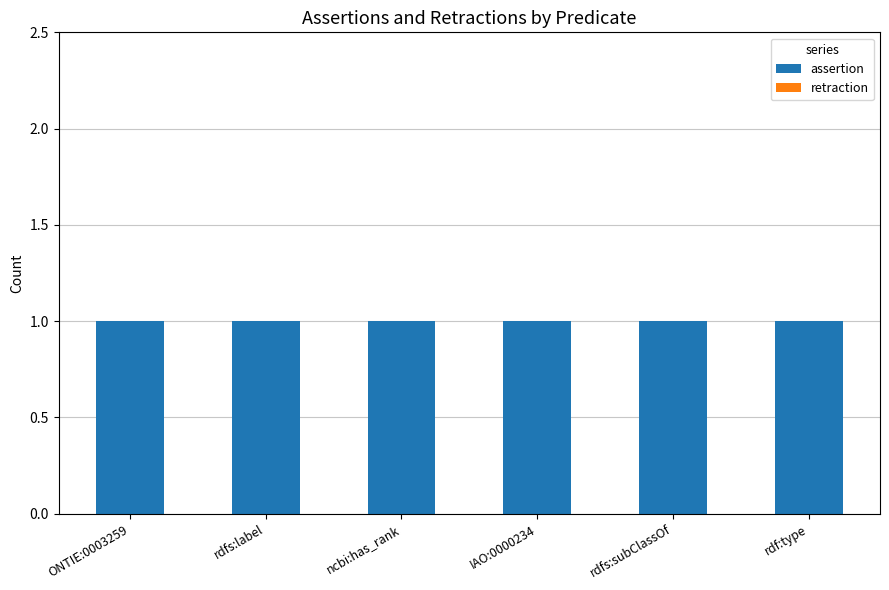

At how many categories does at least one series exceed 0?

6